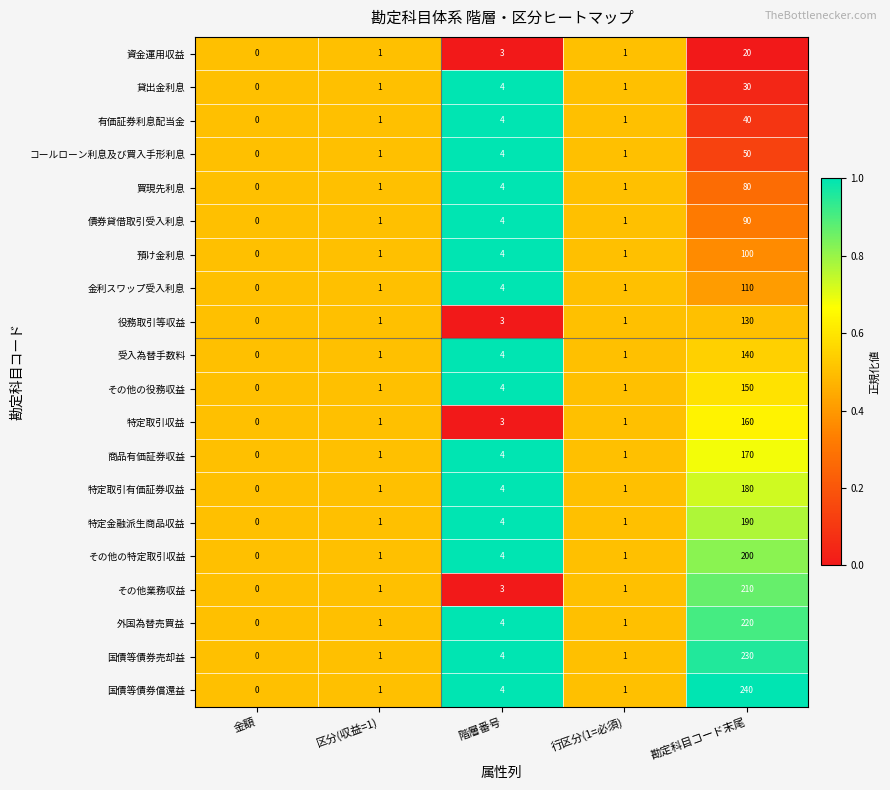

The value of 特定取引有価証券収益 at 勘定科目コード末尾 is 180. True or false?

True